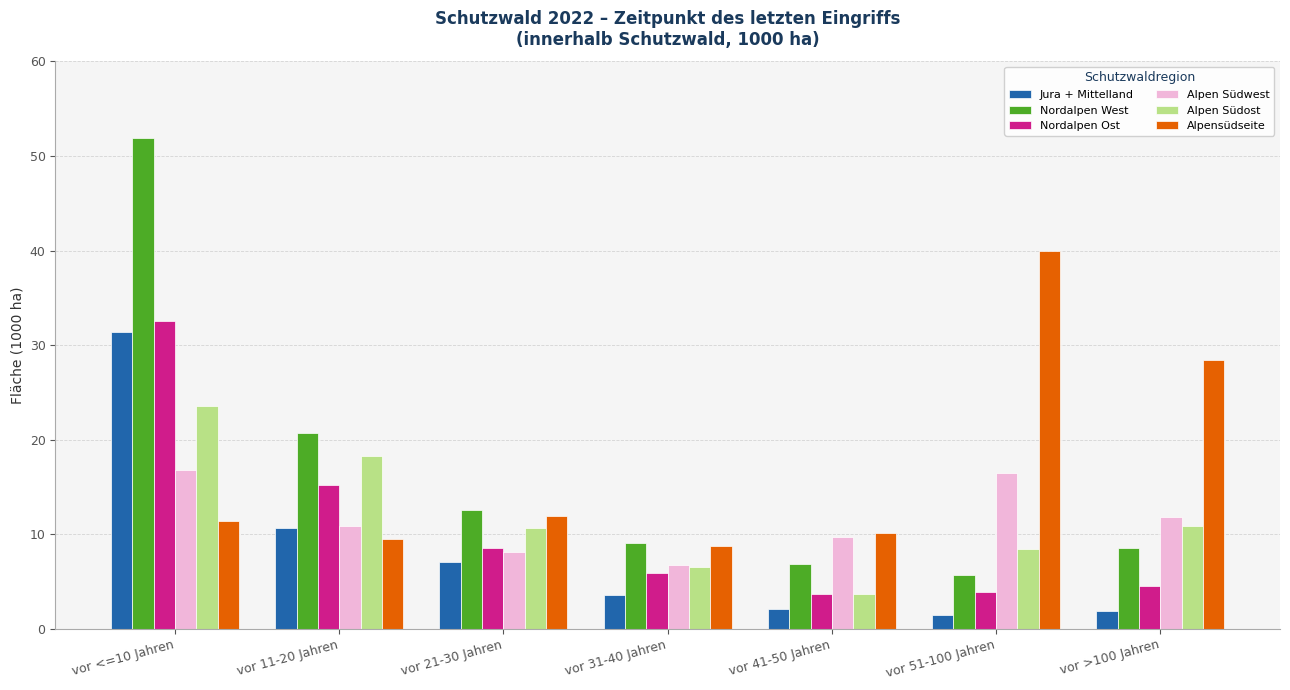

Where does the Alpensüdseite series first go above 11?

vor <=10 Jahren